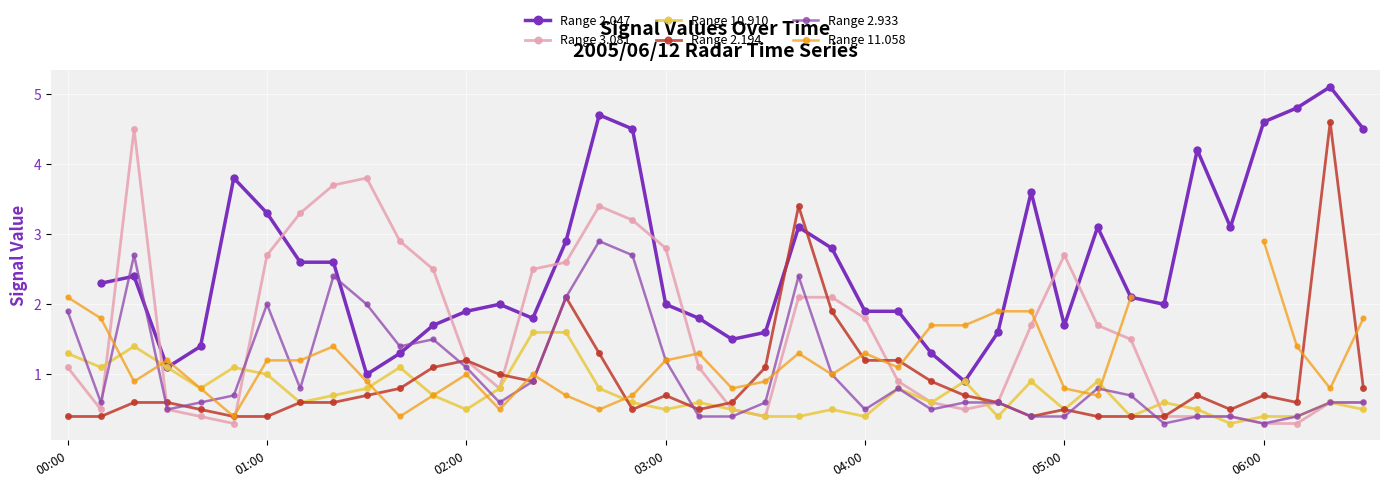

What is the sum of the Range 3.081 values at 13 and 31?

2.5